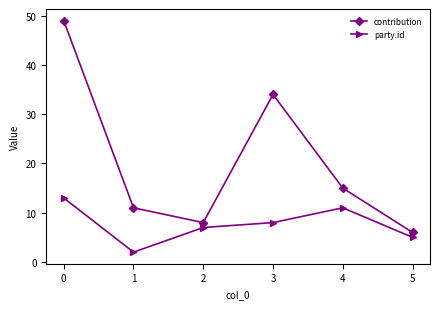

How many values in the party.id series are below 8?

3